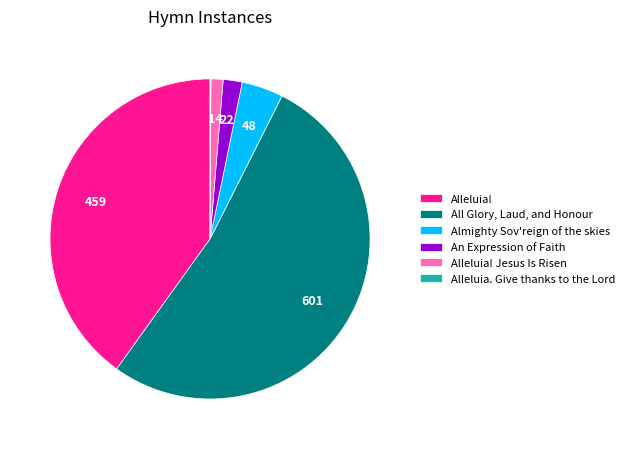

Is there a majority slice in this chart?

Yes